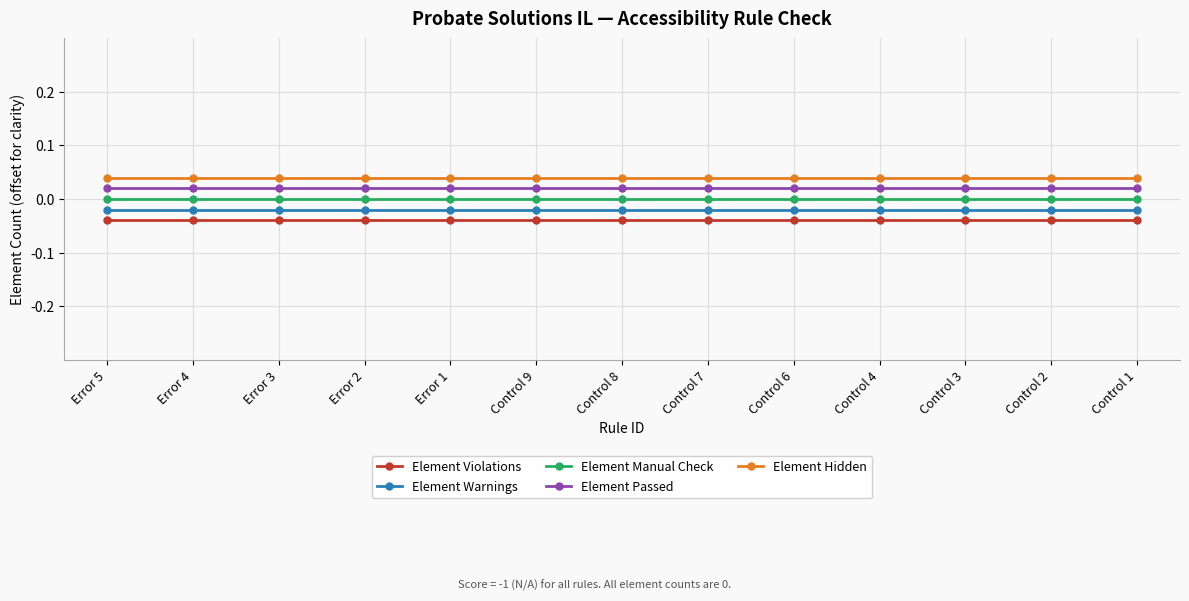

What is the label of the 5th point from the right?

Control 6